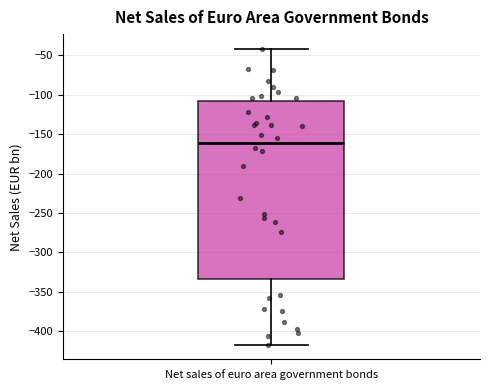

Transcribe this box plot: give where the median line is, the range the box spans, and where the two whiskers end, as read against the y-axis. The values are not printed on the chart, so give them approximately, as read against the axis.

median -160, box -335 to -110, whiskers -415 to -40